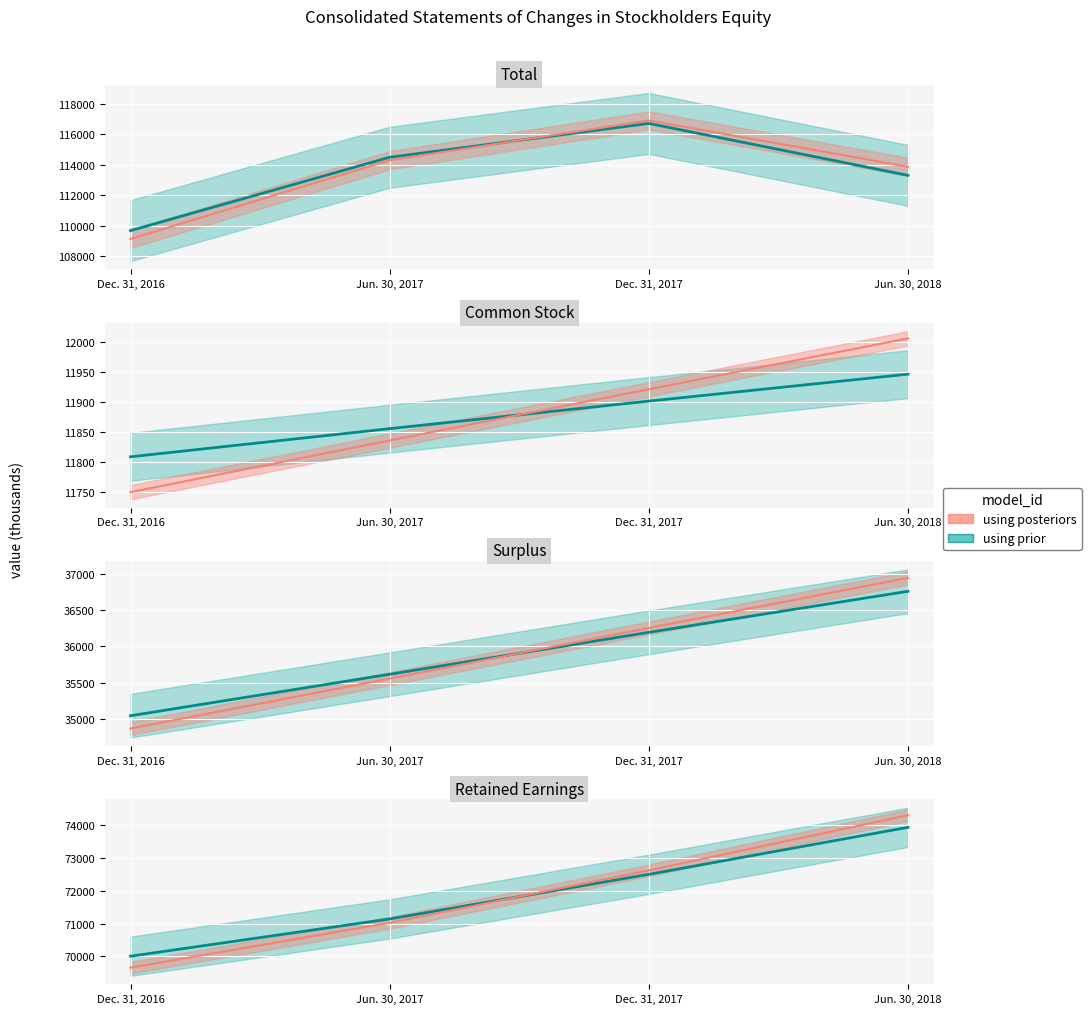

Which label corresponds to the smallest value in the chart?

Dec. 31, 2016